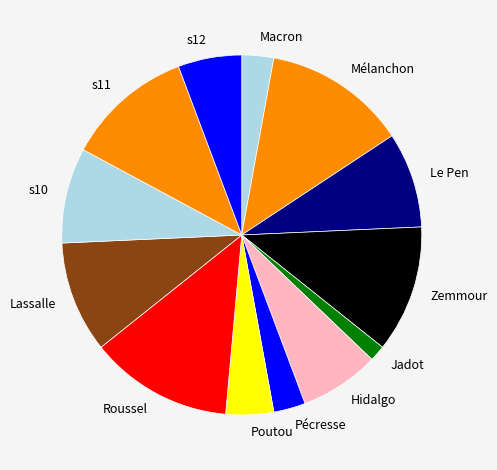

Is there a majority slice in this chart?

No